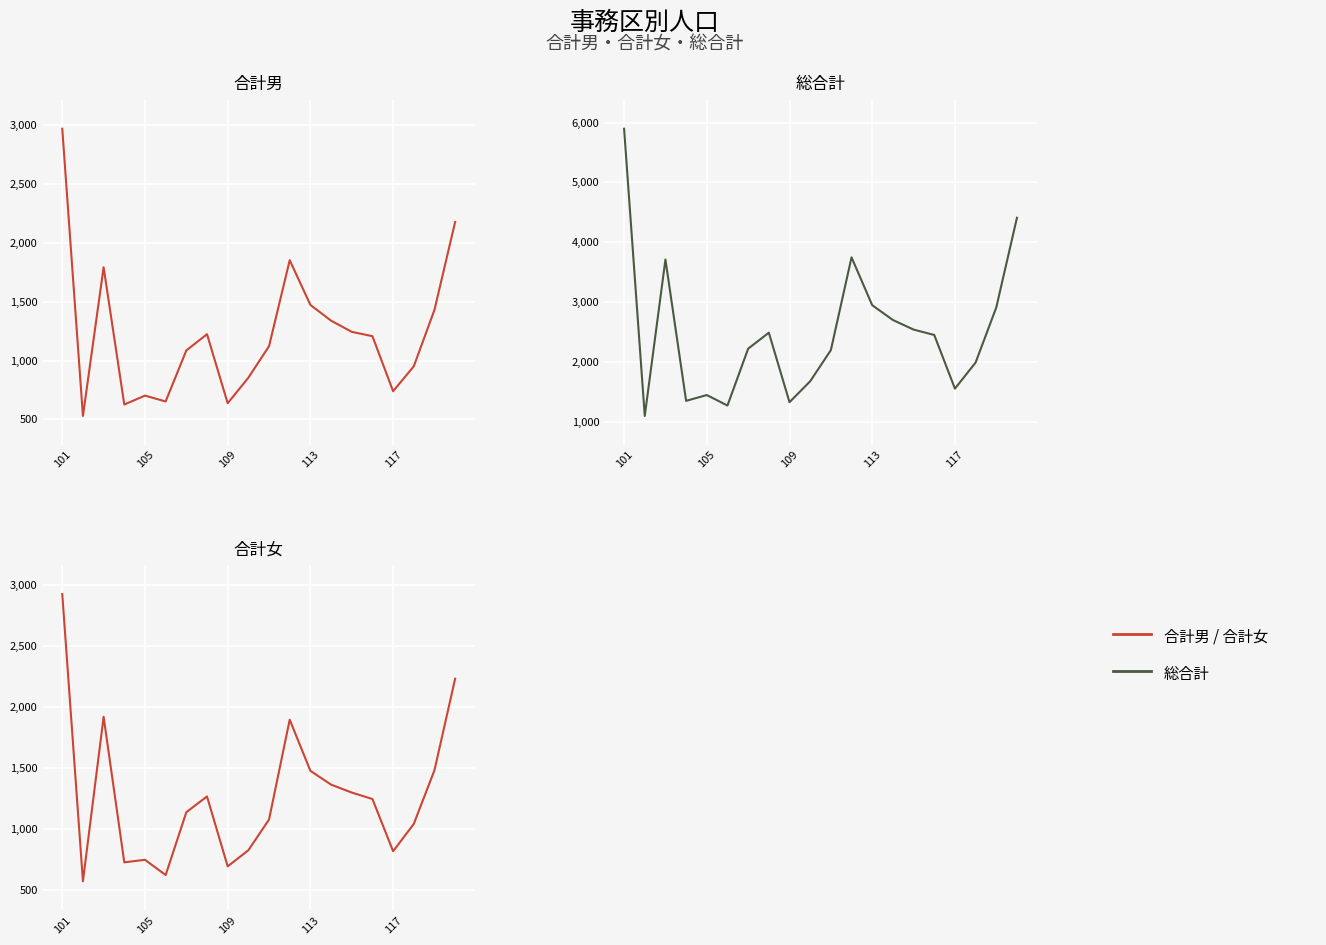

True or false: 合計男 has more than 0 interior local peaks.

True